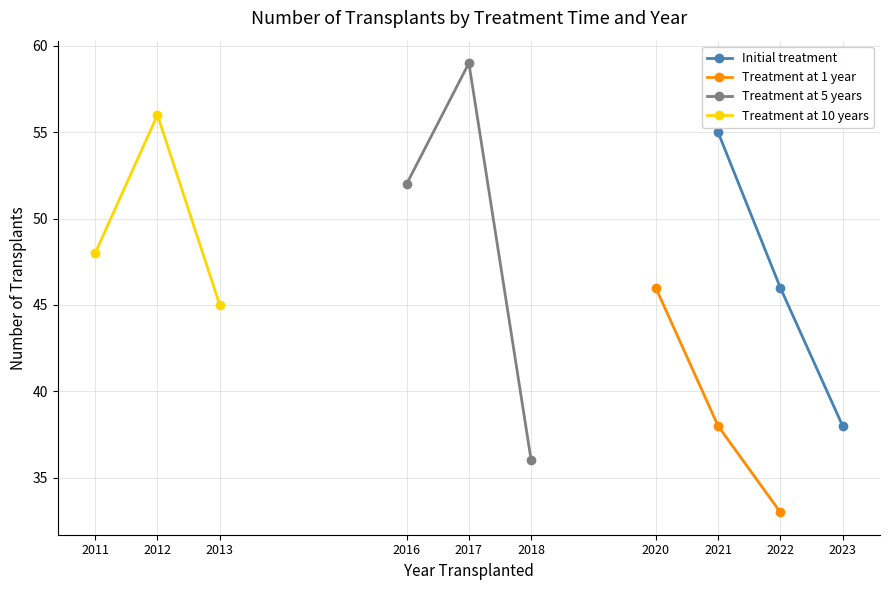

Reading left to right, transcribe all the data shown in this chart.

Initial treatment: 55	46	38
Treatment at 1 year: 46	38	33
Treatment at 5 years: 52	59	36
Treatment at 10 years: 48	56	45